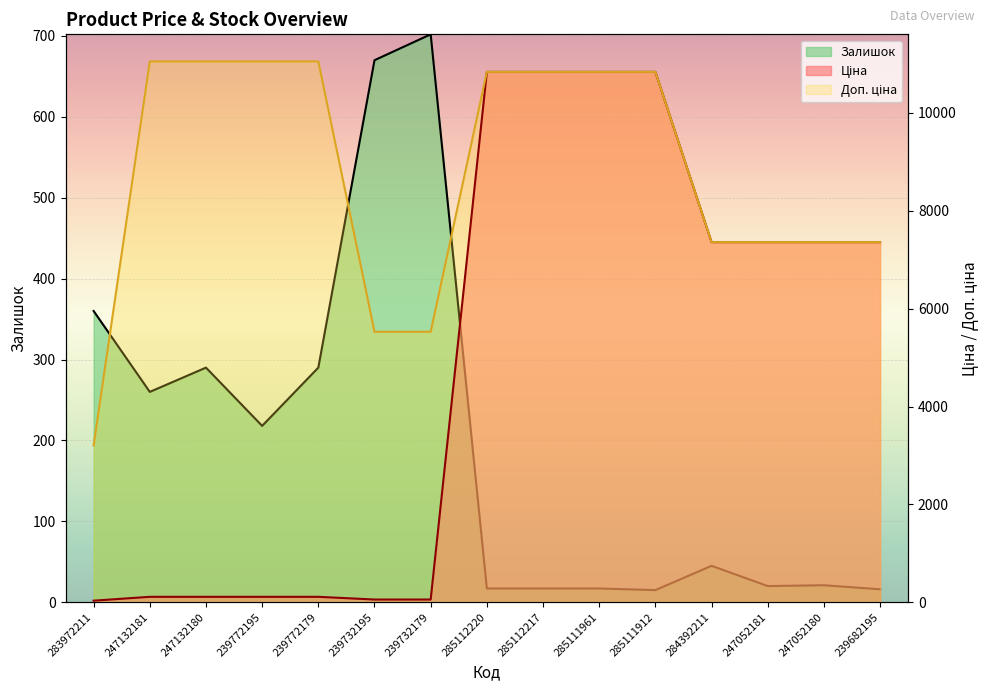

Is it true that Залишок equals 167.4 at 239772179?

False